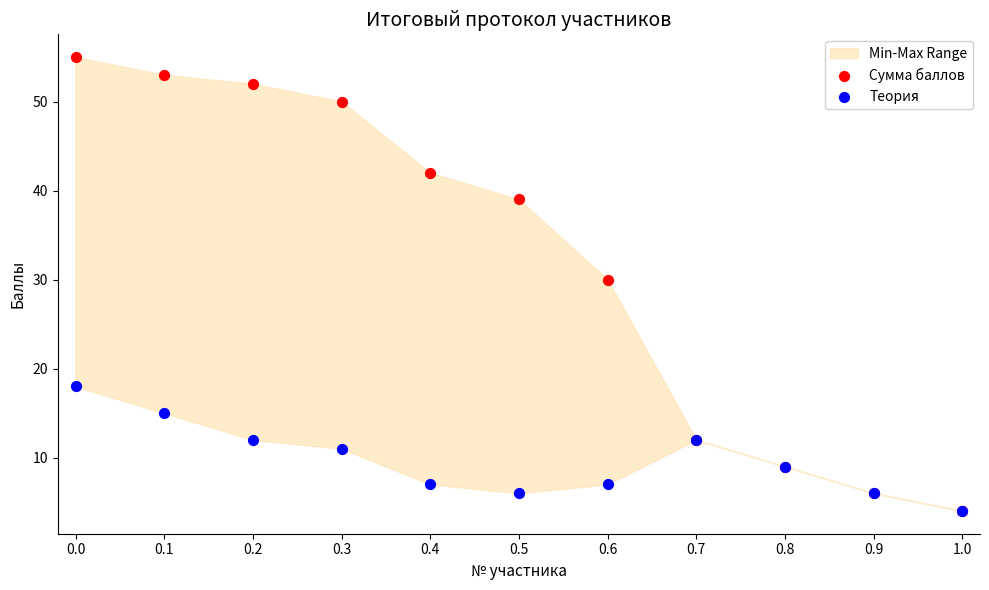

Across all series, what Y value is closest to 29?

30